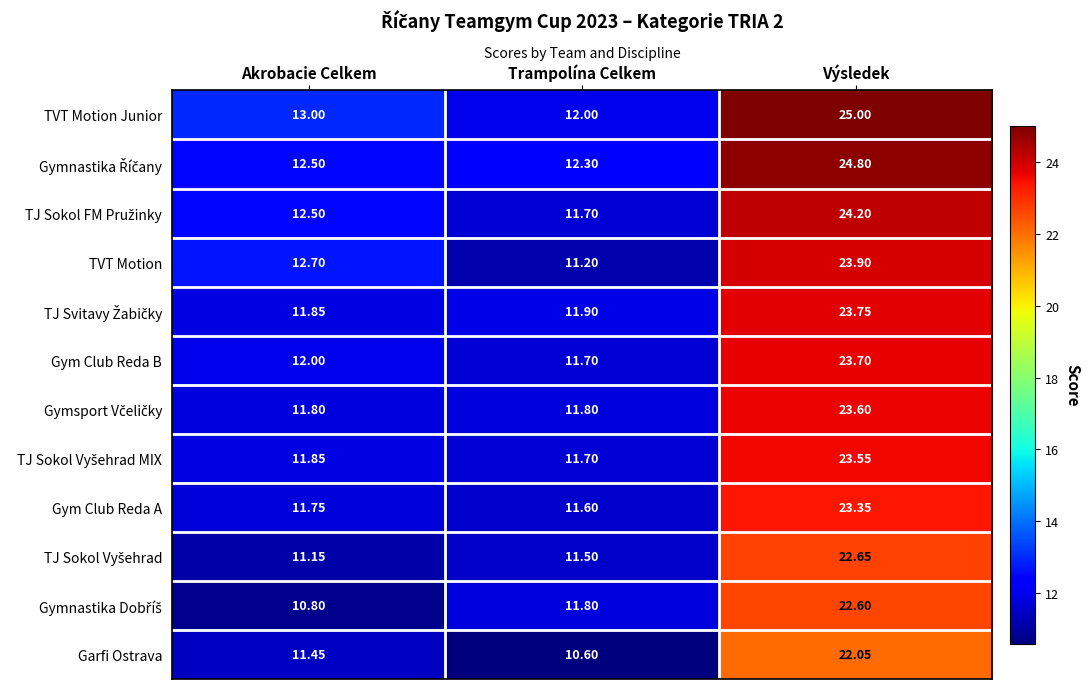

Which series has the largest range (max minus min)?

TVT Motion Junior